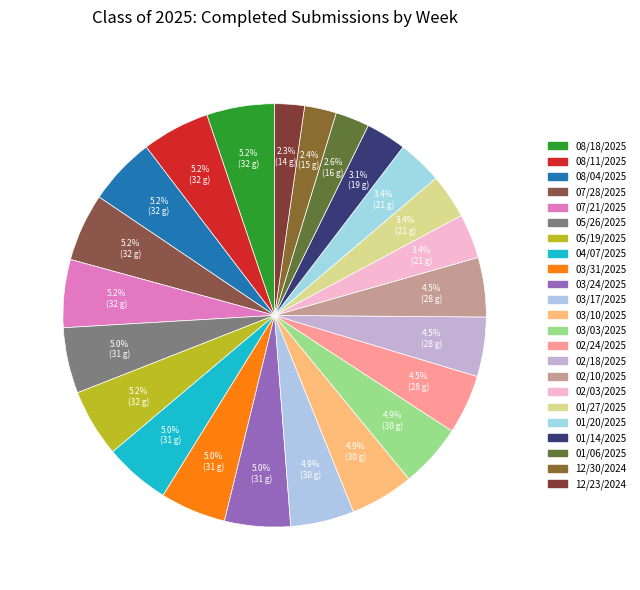

What is the smallest slice in the pie chart?

12/23/2024